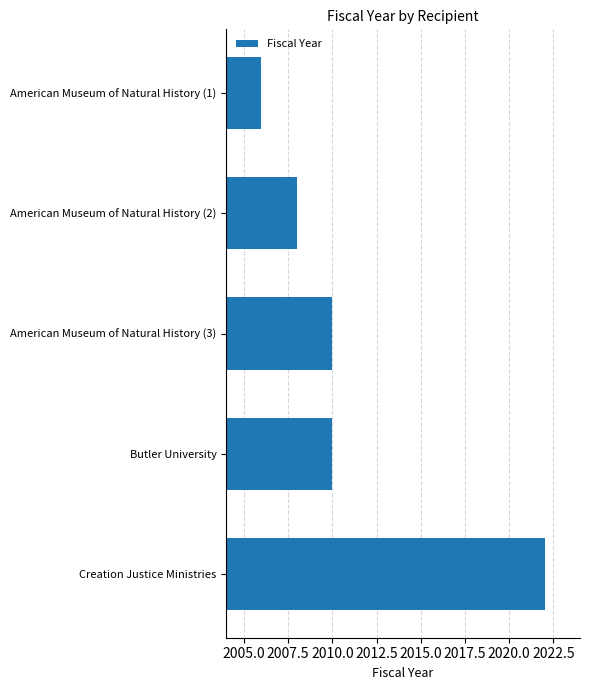

What is the label of the 1st bar from the bottom?

Creation Justice Ministries